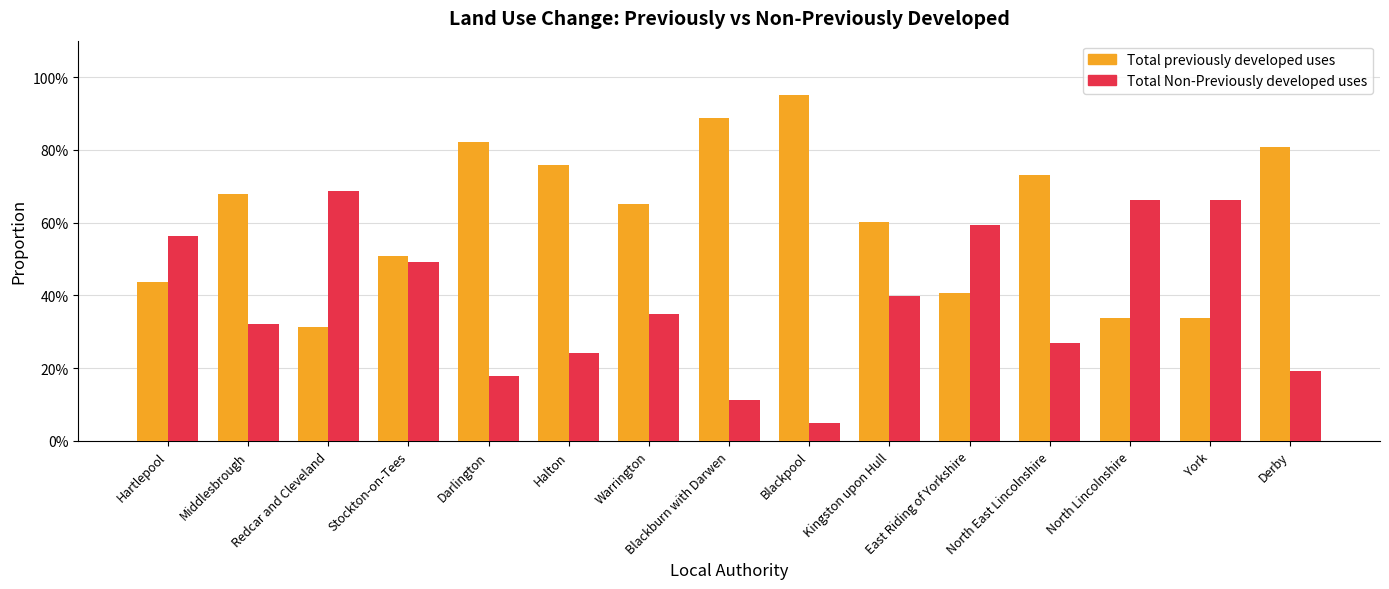

List the series in order of their overall mean, lowest first.

Total Non-Previously developed uses, Total previously developed uses